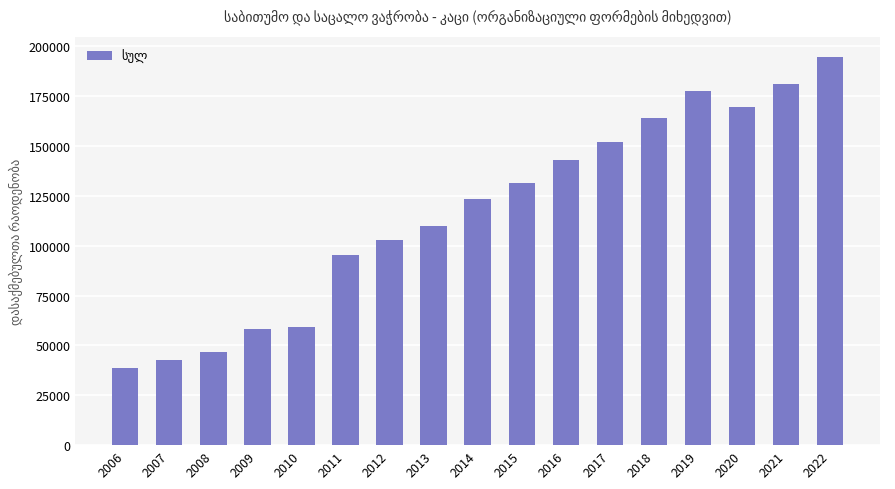

What is the approximate value at 2008?

46950